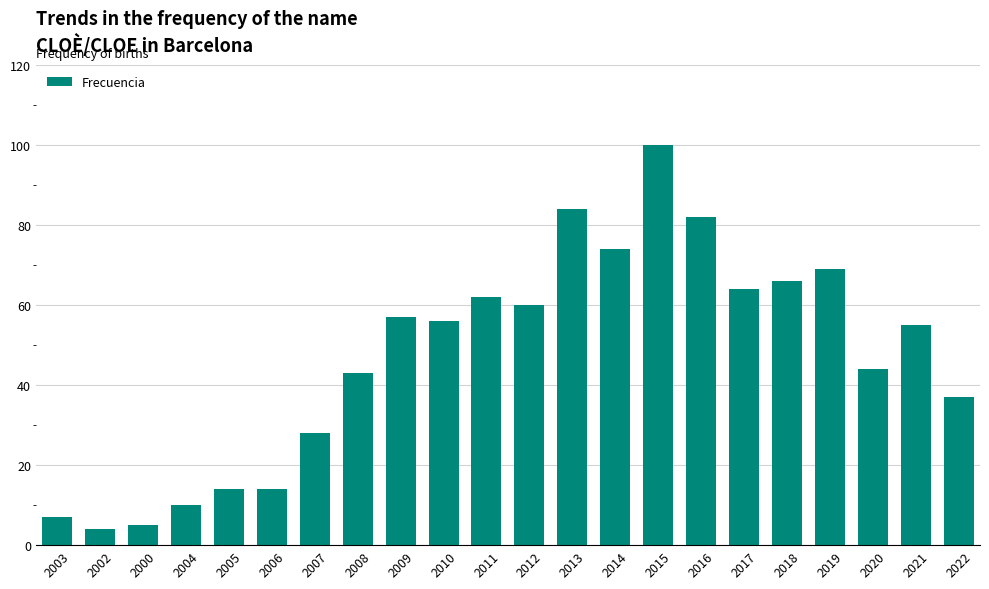

Reading left to right, extract all data points from this chart.

7	4	5	10	14	14	28	43	57	56	62	60	84	74	100	82	64	66	69	44	55	37